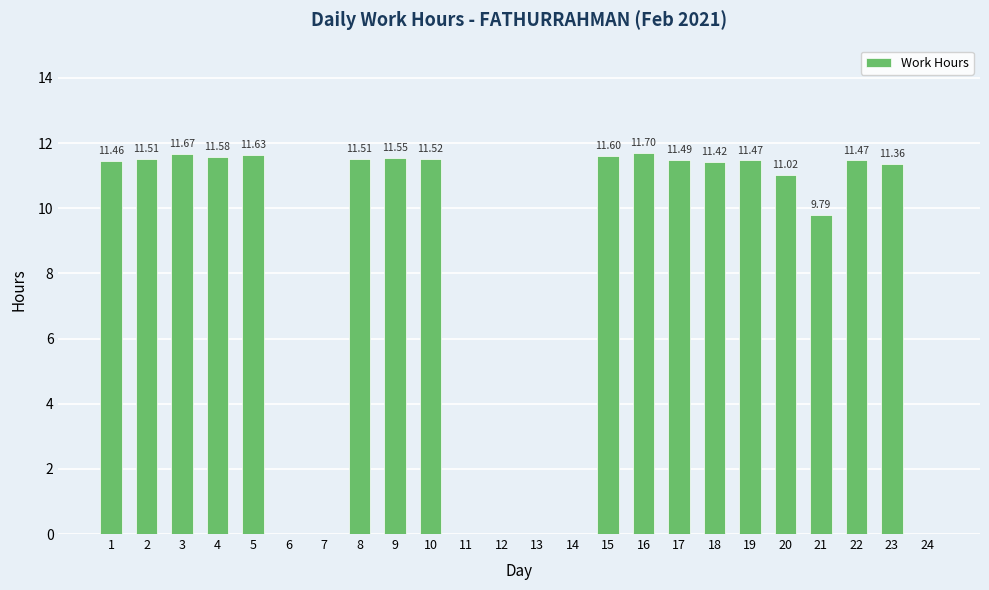

The chart shows a value of 20.5 at 22. True or false?

False